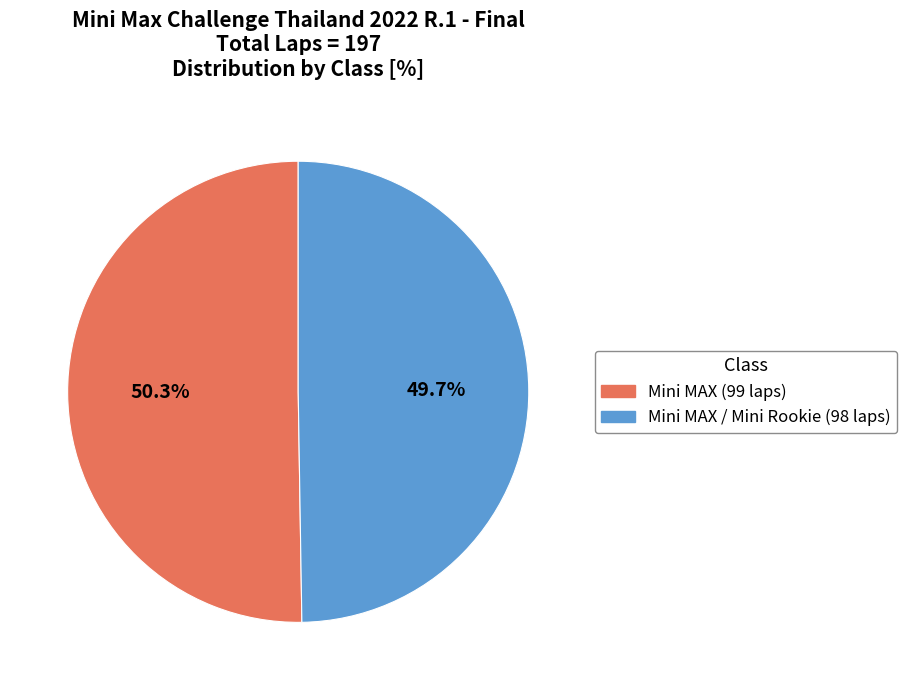

How many segments does this pie chart have?

2